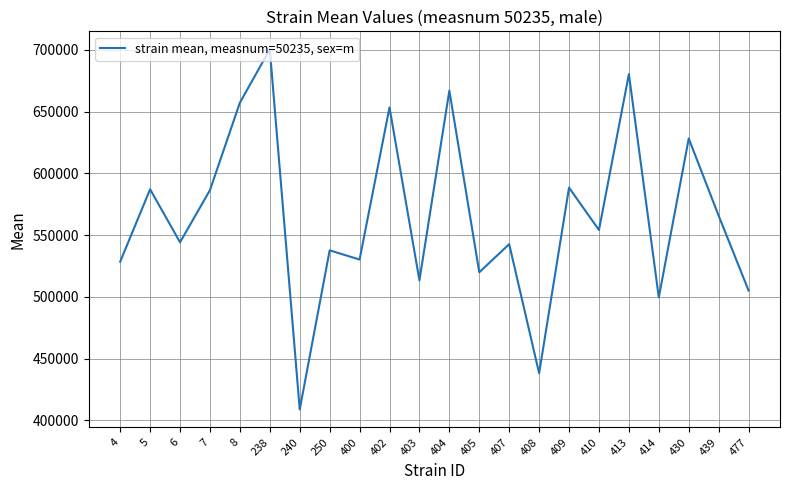

What is the minimum value shown in the chart?

408780.7